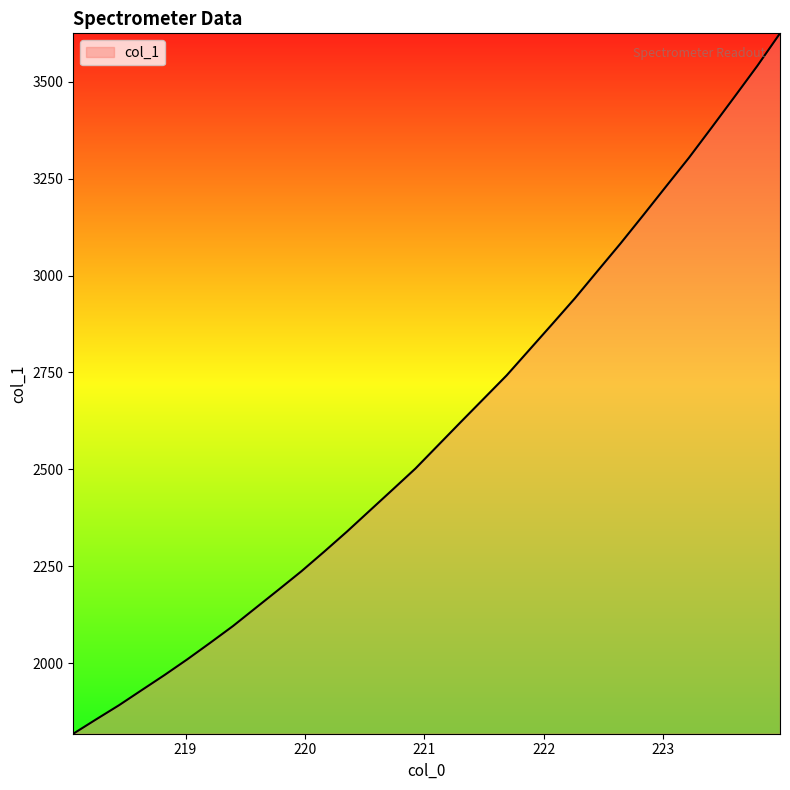

What is the smallest value displayed?

1817.6